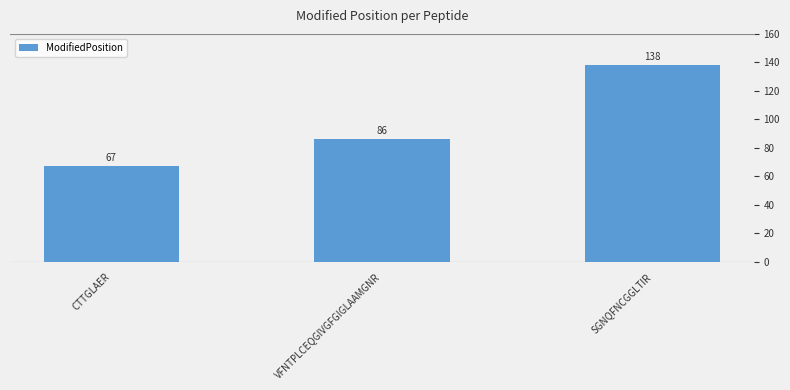

What is the sum of the values at VFNTPLCEQGIVGFGIGLAAMGNR and SGNQFNCGGLTIR?

224